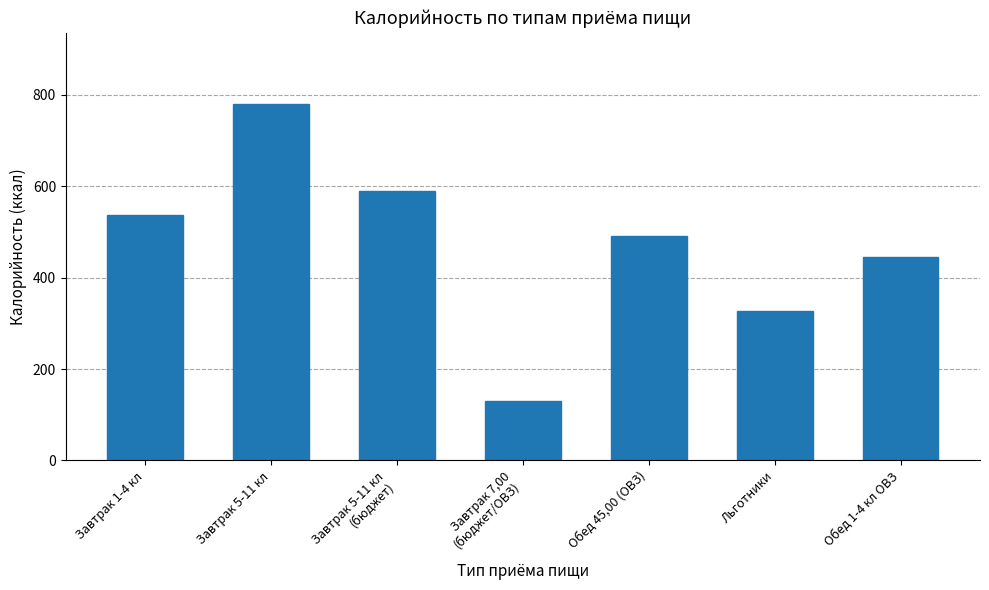

Where does the data first go above 492?

Завтрак 1-4 кл